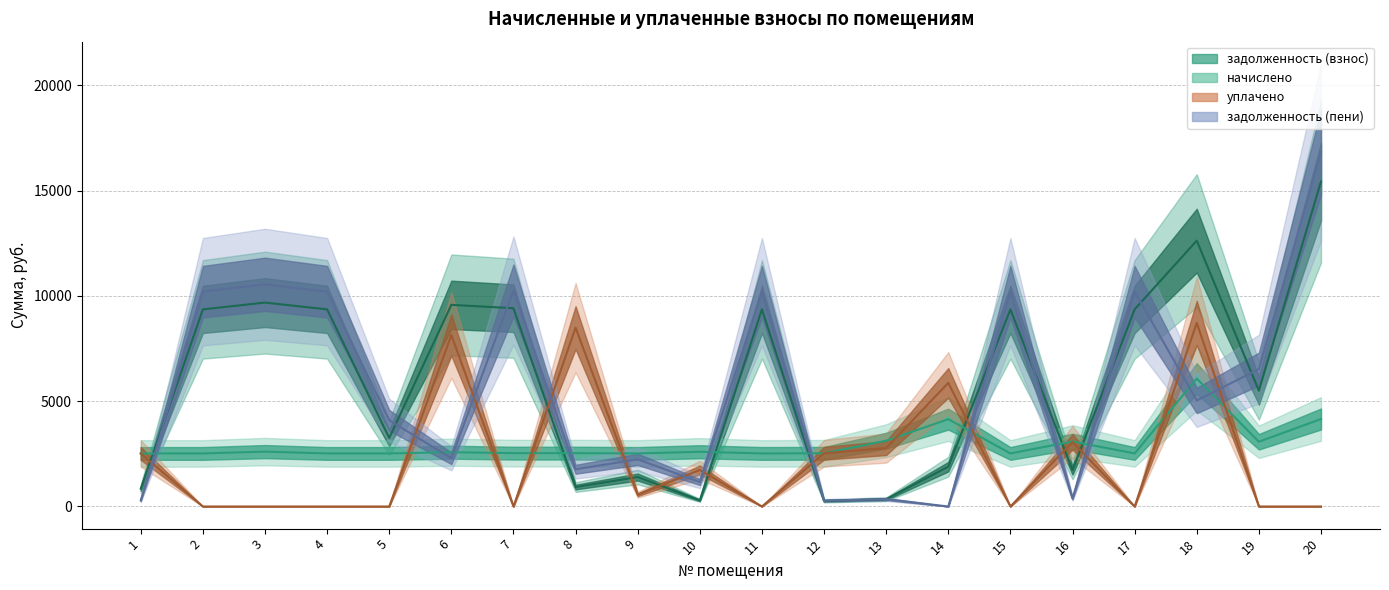

List the labels in order of начислено value, smallest first.

1, 2, 4, 5, 9, 11, 15, 17, 12, 7, 8, 6, 10, 3, 19, 16, 13, 14, 20, 18